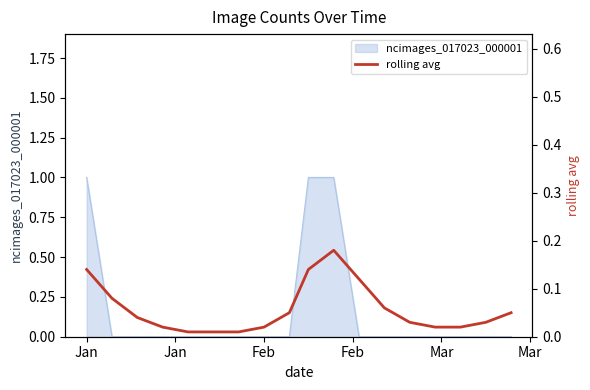

At which label is the value closest to 0?

Mar